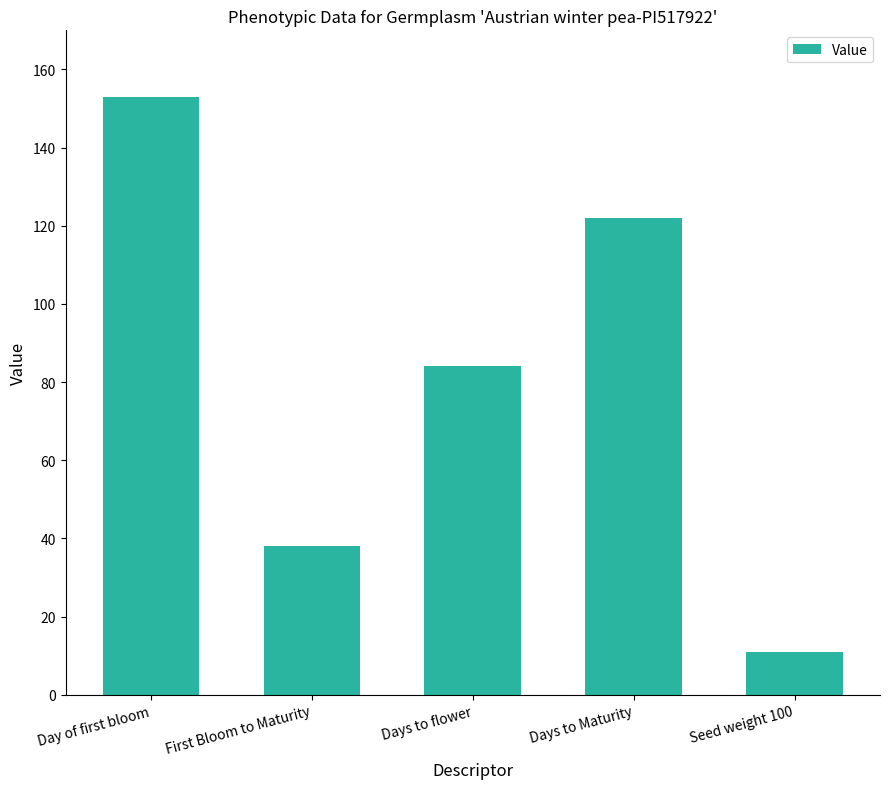

What is the difference between the second highest and minimum values?

111